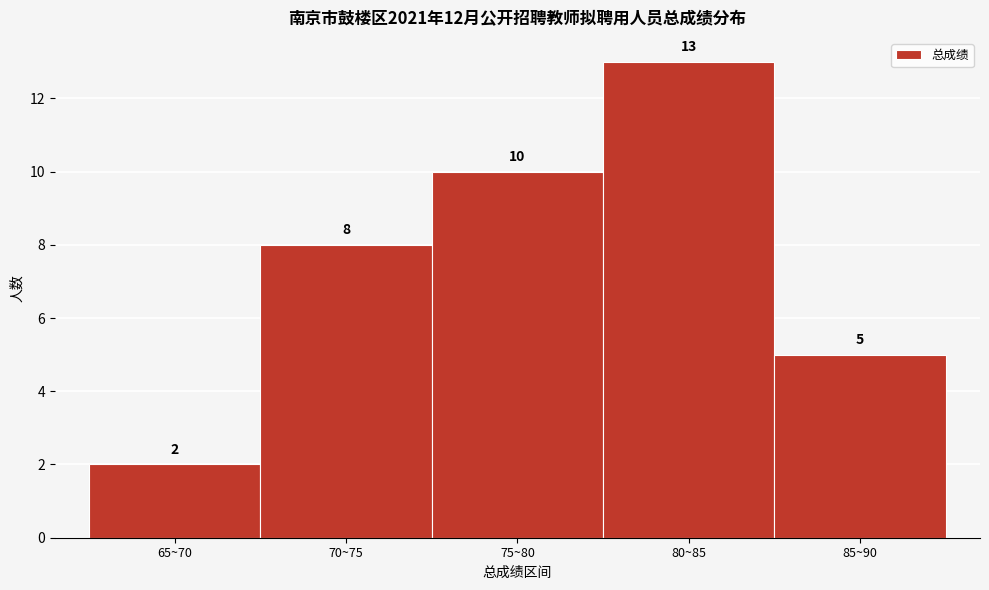

Reading left to right, list all the values displayed in this chart.

65~70=2	70~75=8	75~80=10	80~85=13	85~90=5